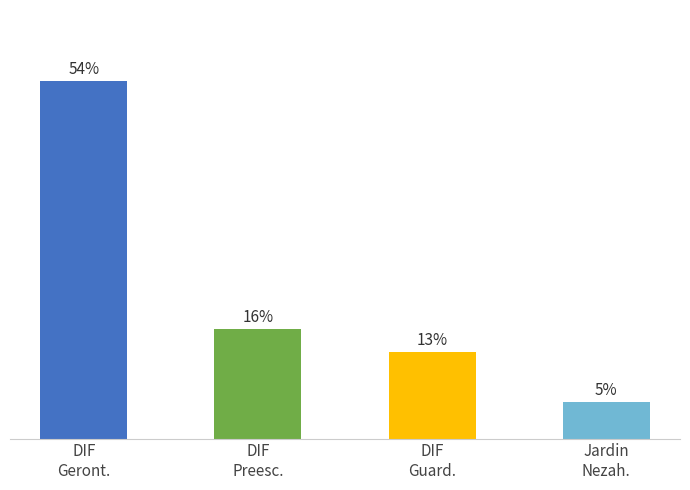

Does the chart contain any negative values?

No